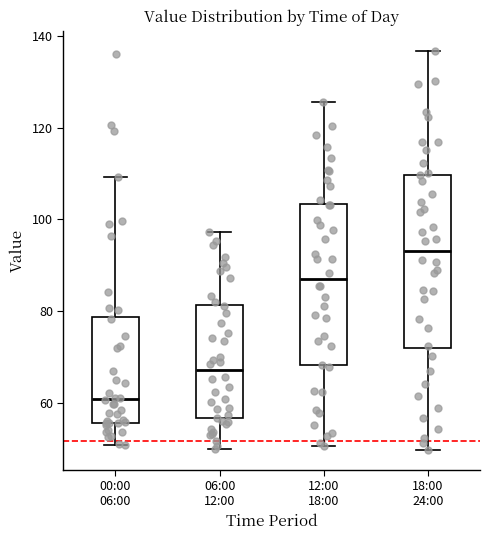

Which box's median line is the lowest?

00:00 06:00